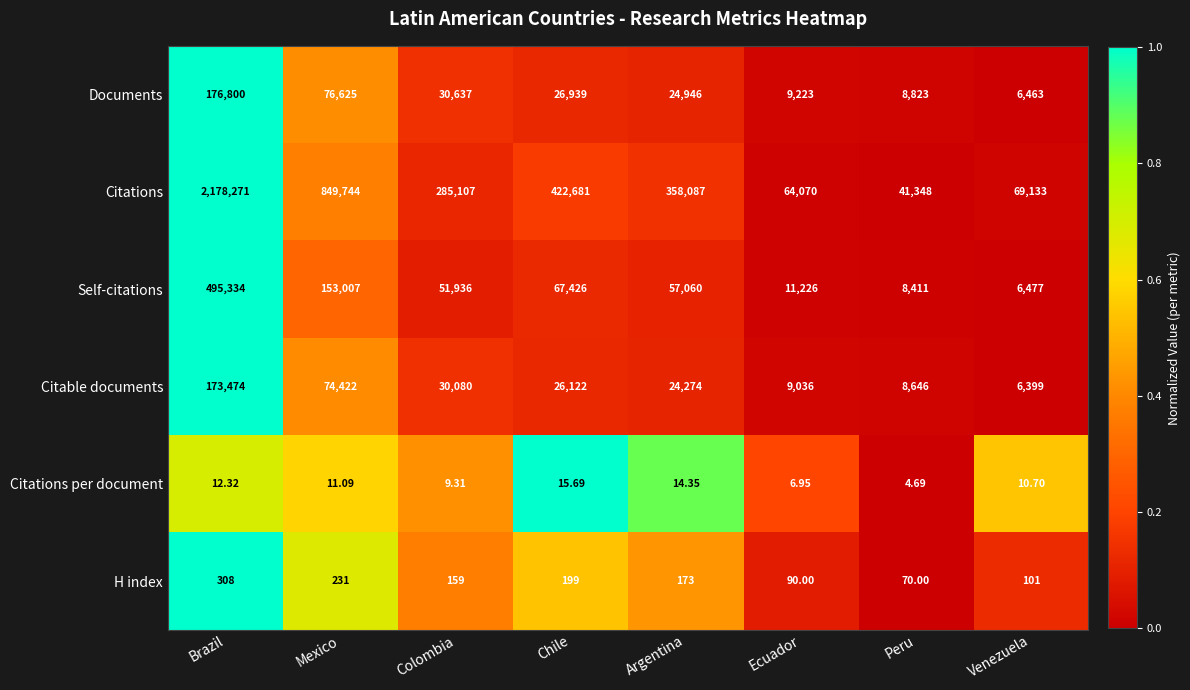

Where does the Citations per document series first go above 11?

Brazil